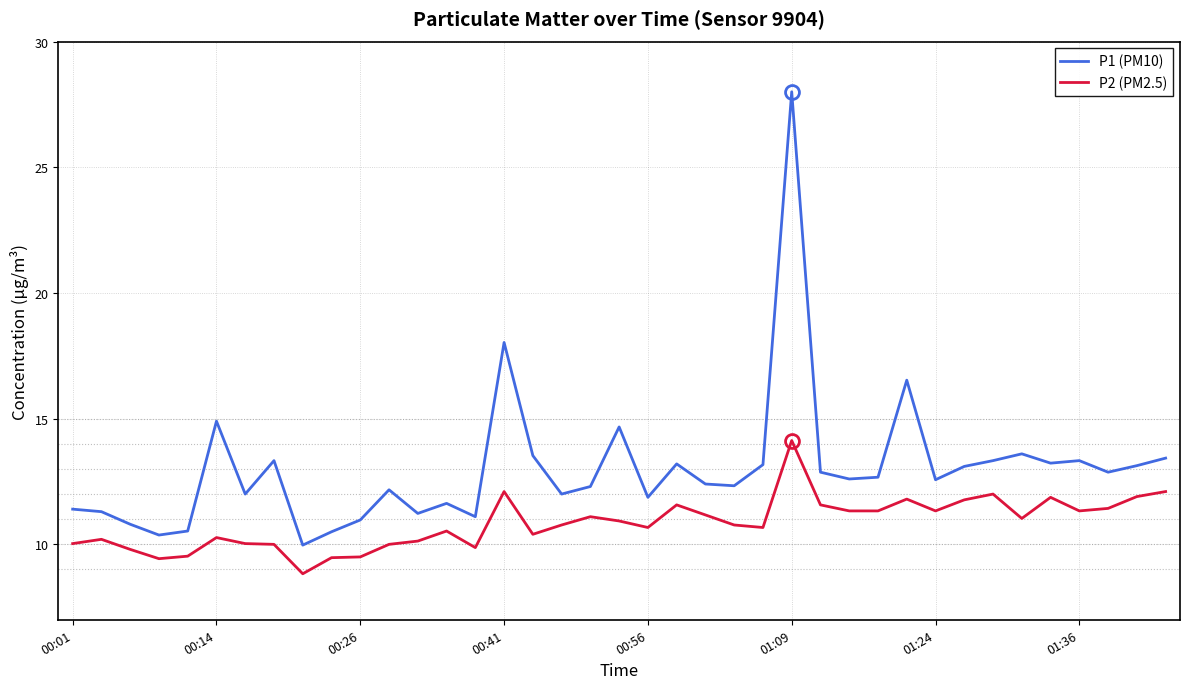

True or false: P2 (PM2.5) and P1 (PM10) cross at least once.

False